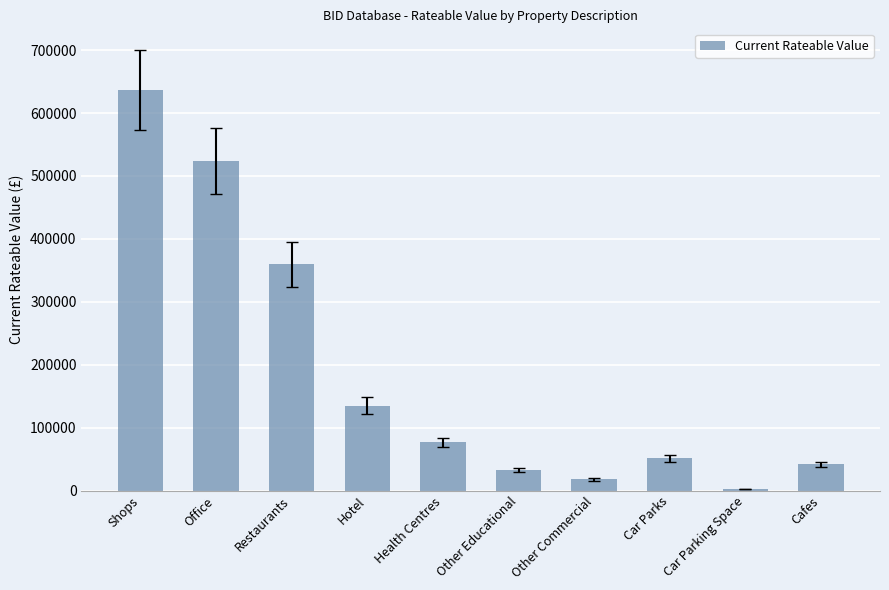

What value does the data have at Cafes, to the nearest 100?

41500